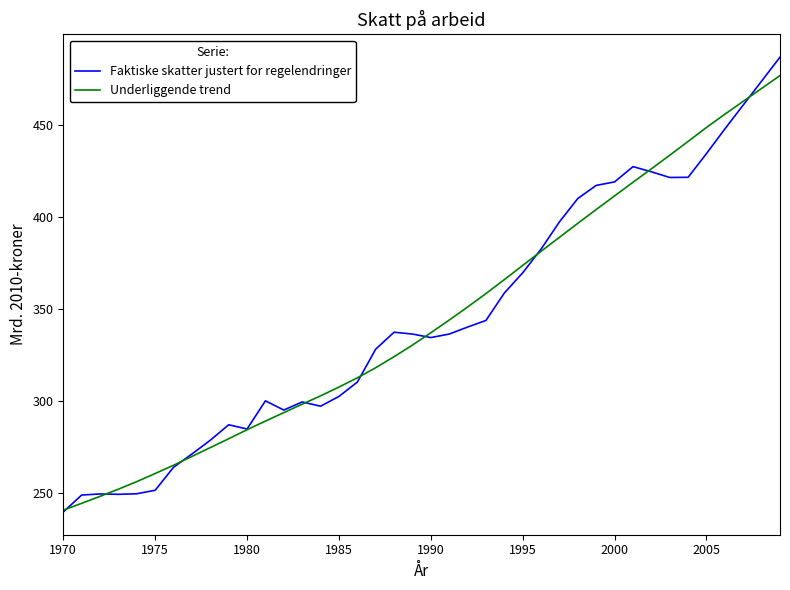

What is the minimum value shown in the chart?

239.8